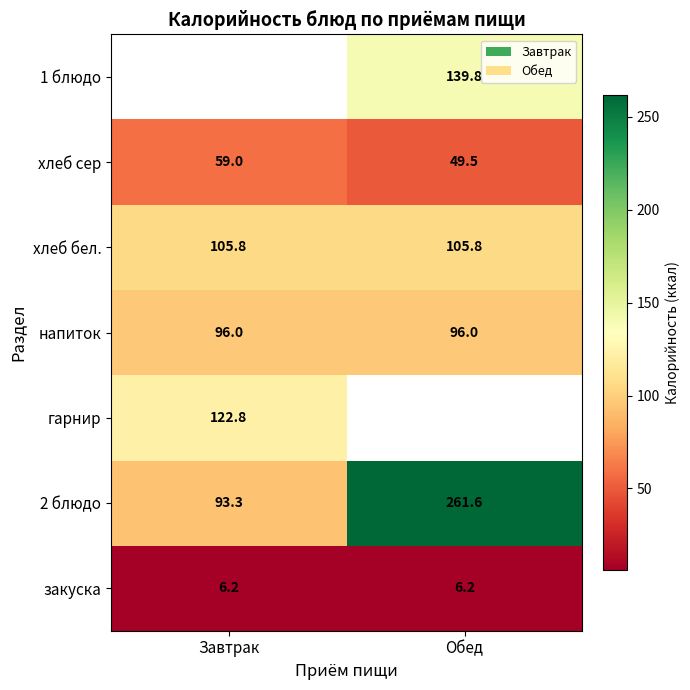

True or false: 2 блюдо has a value of 138.8 at Обед.

False